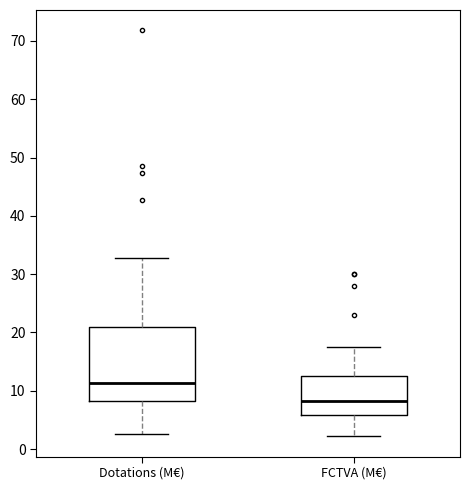

Where does the median line of the box for FCTVA (M€) sit on the y-axis? The values are not printed on the chart, so give them approximately, as read against the axis.

8